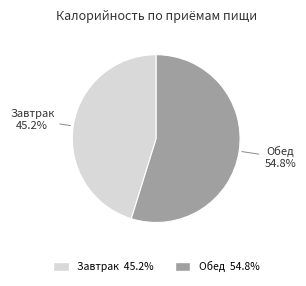

Combined, what portion of the pie is Обед and Завтрак?

100.0%